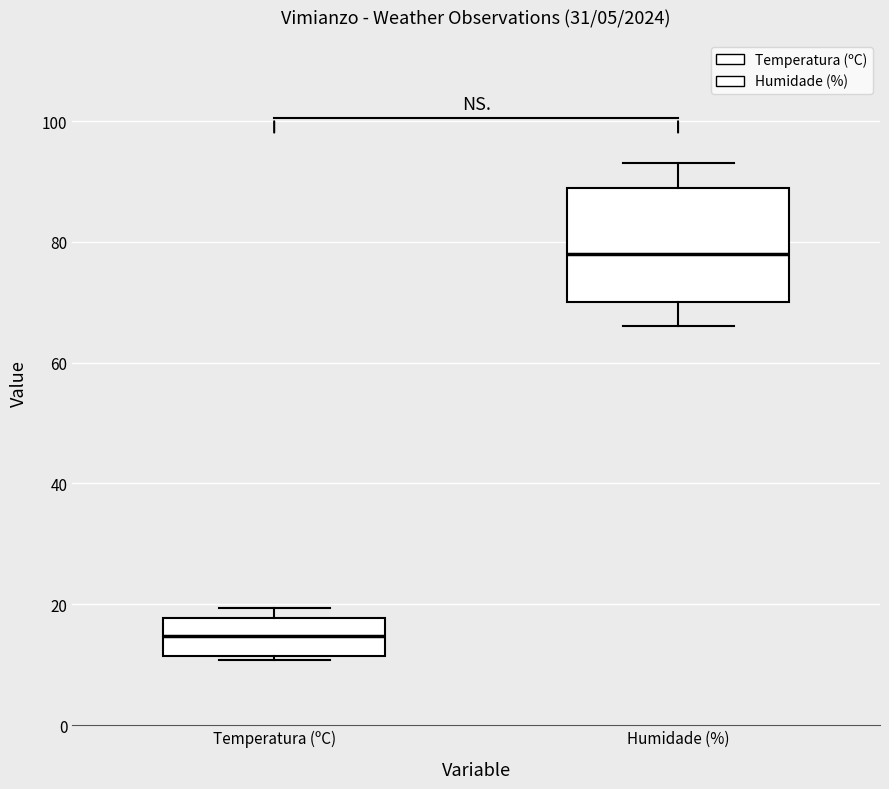

Where is the lower edge of the box for Temperatura (ºC) on the y-axis? The values are not printed on the chart, so give them approximately, as read against the axis.

12